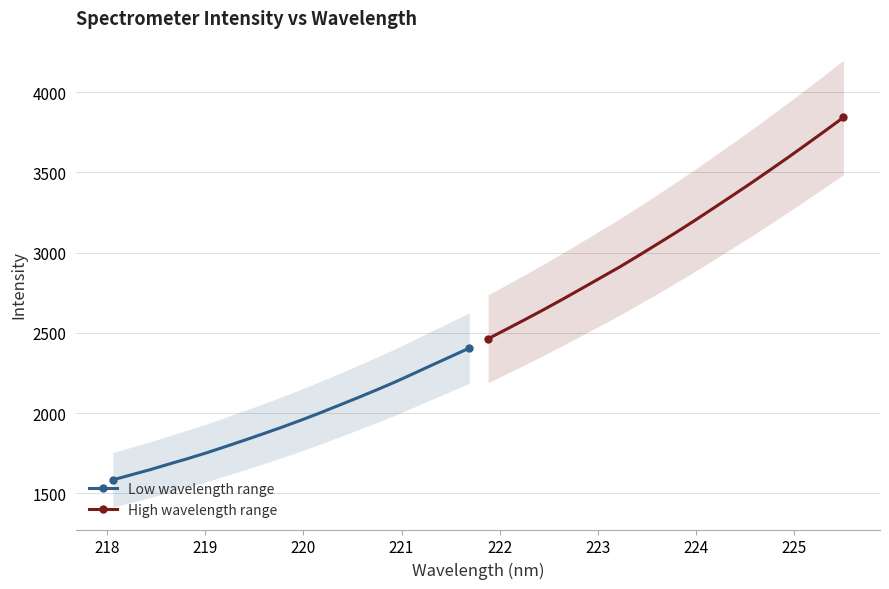

True or false: Low wavelength range and High wavelength range intersect in this chart.

False